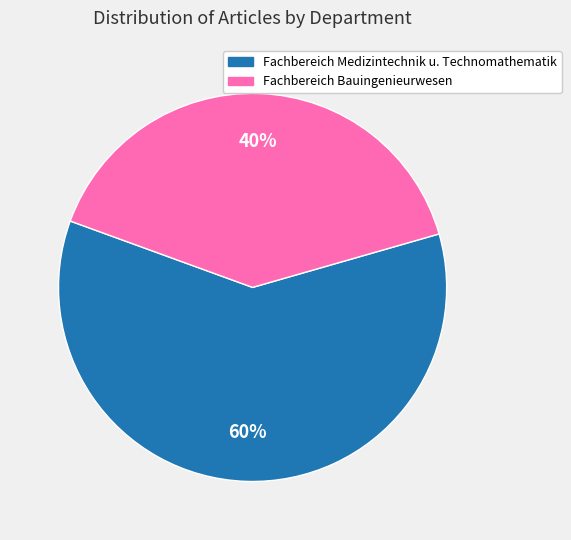

To the nearest percent, what is the average slice percentage?

50%